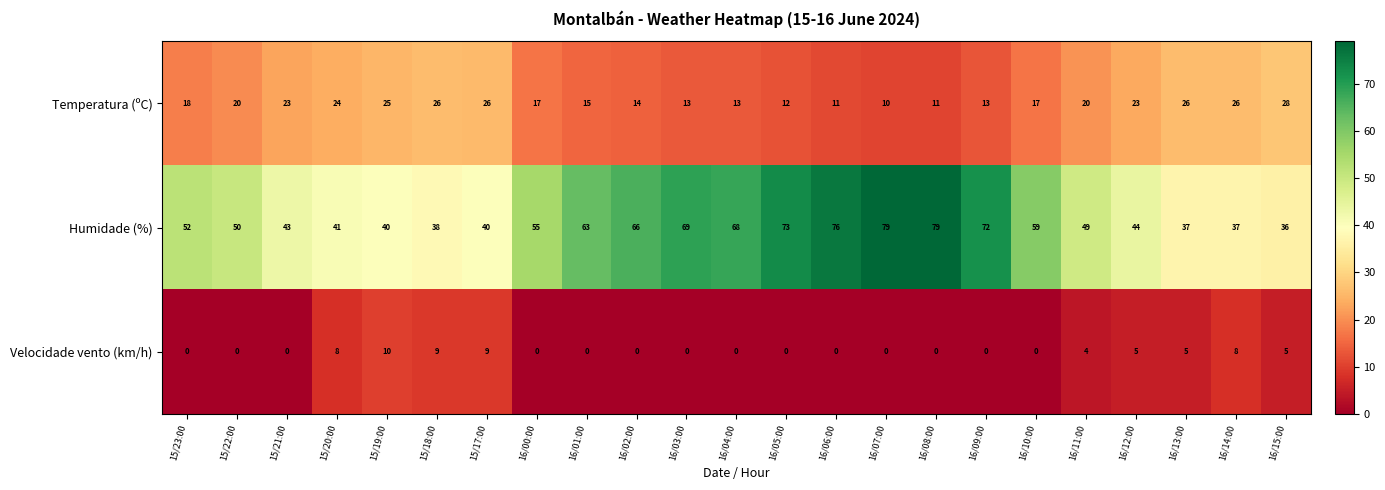

What is the total value across all series at 16/02:00?

80